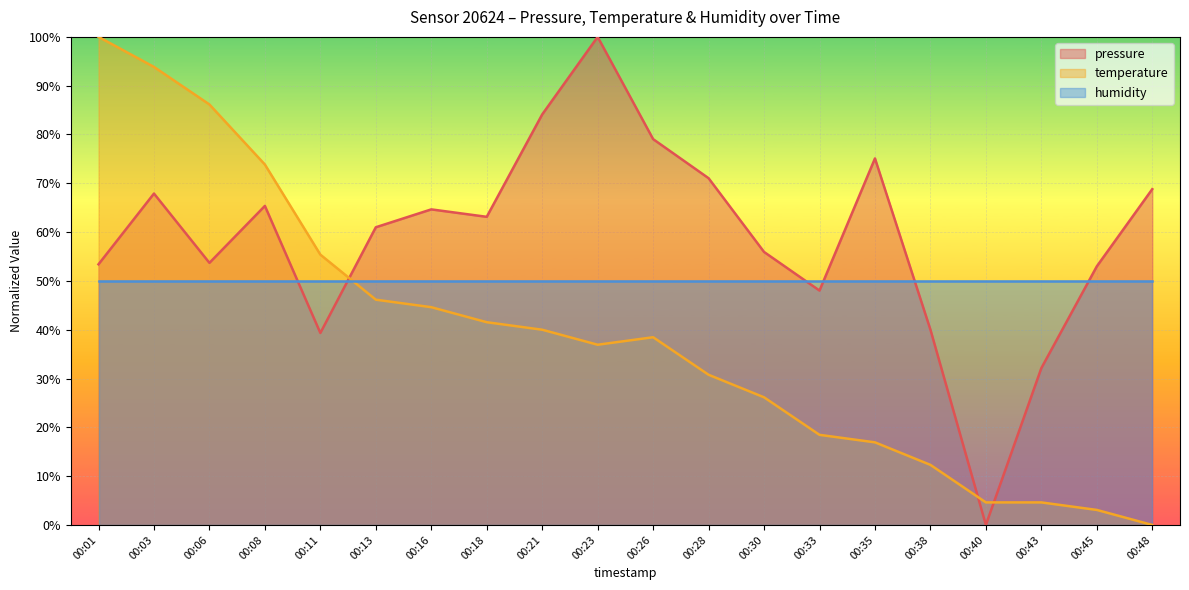

In temperature, how many points are higher than both neighbors (excluding endpoints)?

1